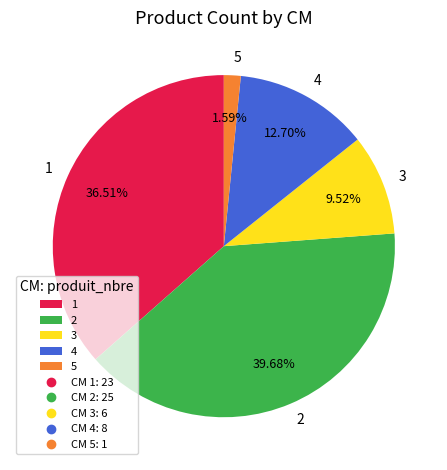

Count the number of slices in the pie.

5